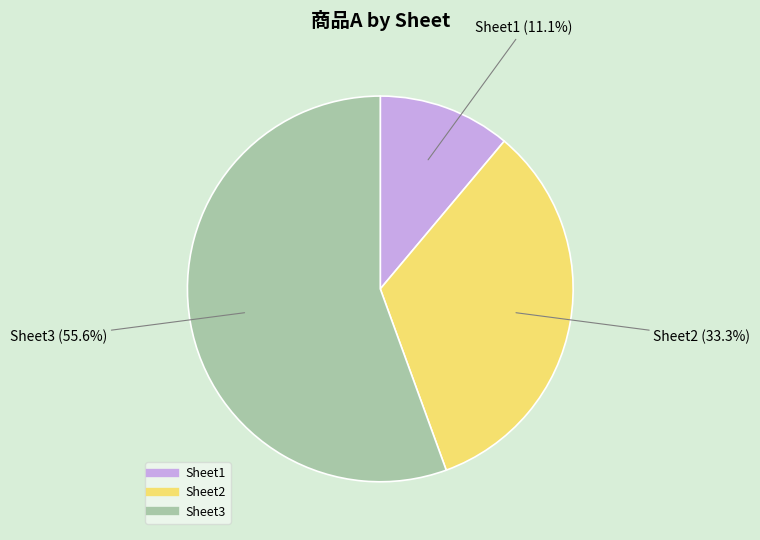

Which slice is the largest?

Sheet3